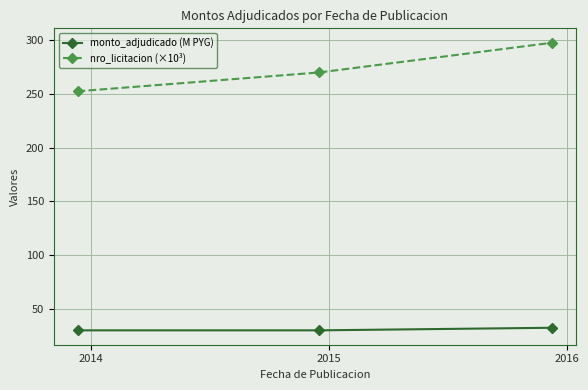

At how many categories does at least one series exceed 222?

3